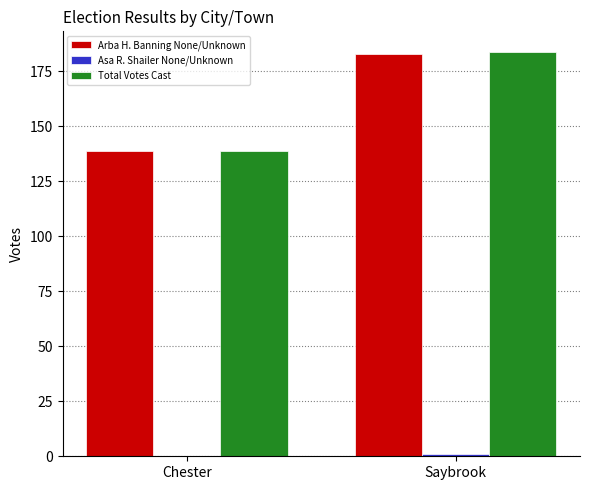

Is the value of Total Votes Cast at Saybrook greater than the value of Arba H. Banning None/Unknown at Chester?

Yes